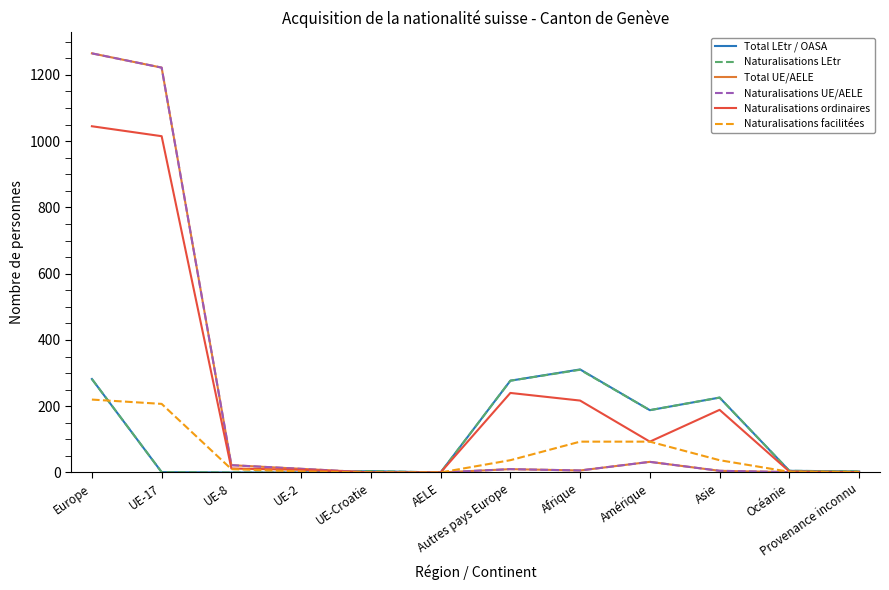

What position from the right is Provenance inconnu?

1